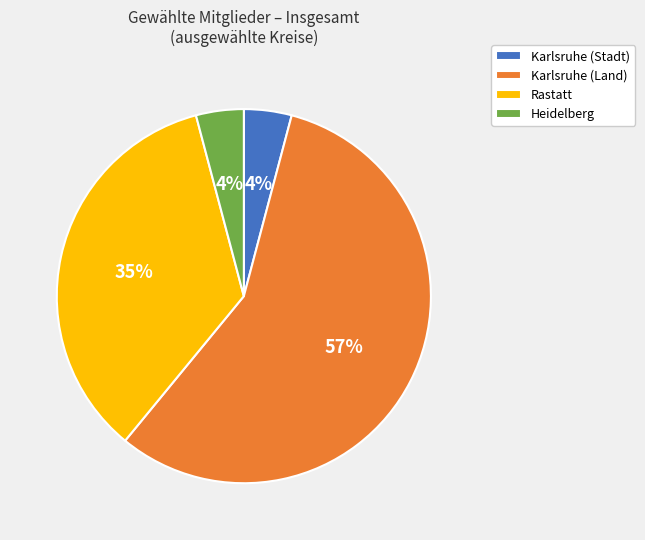

What is the largest slice in the pie chart?

Karlsruhe (Land)